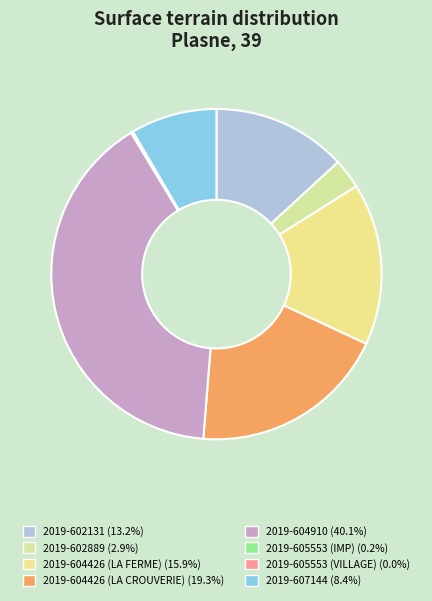

Does 2019-605553 (VILLAGE) represent more than half of the total?

No